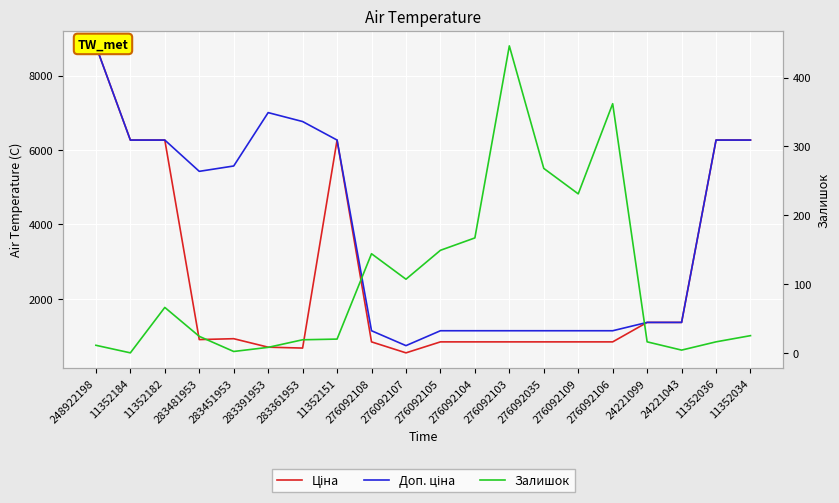

What is the difference between the Доп. ціна values at 276092103 and 276092107?

400.1